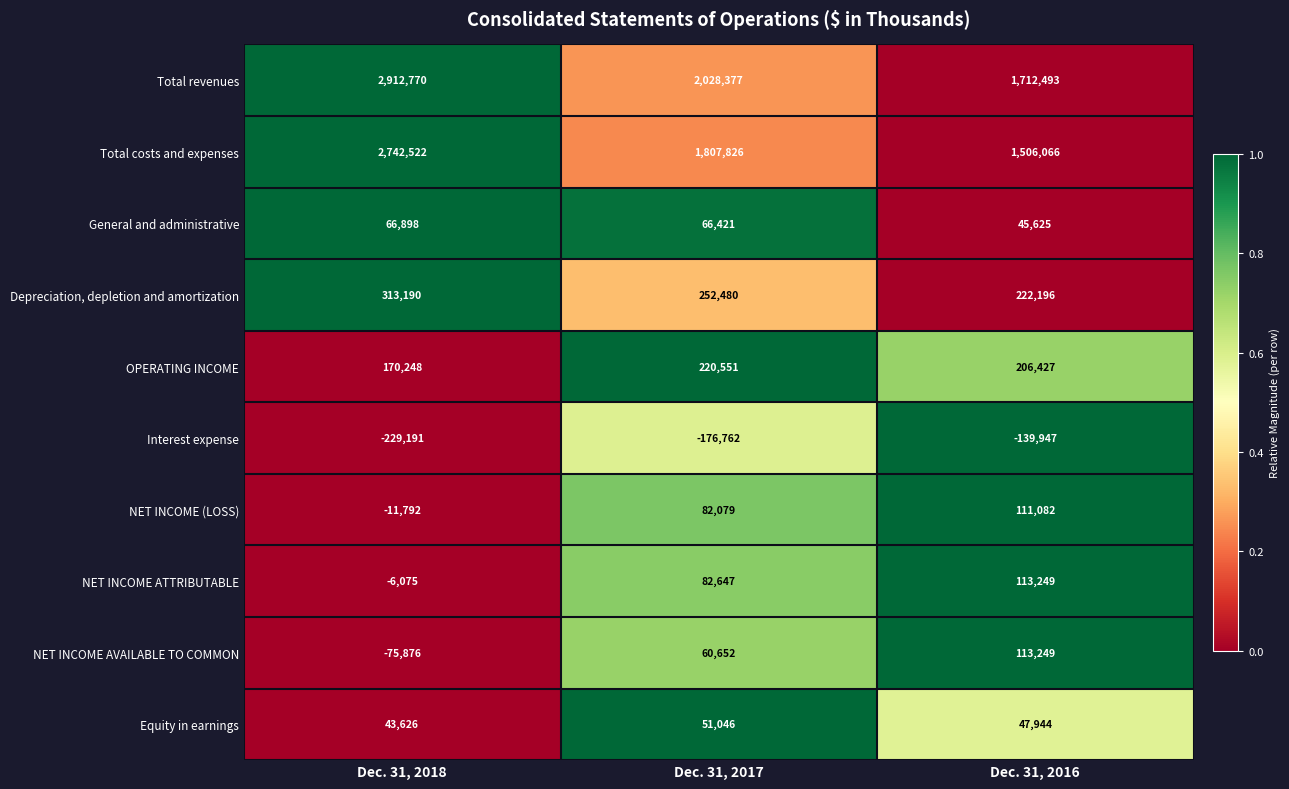

How many data points in Interest expense are above -176762?

1